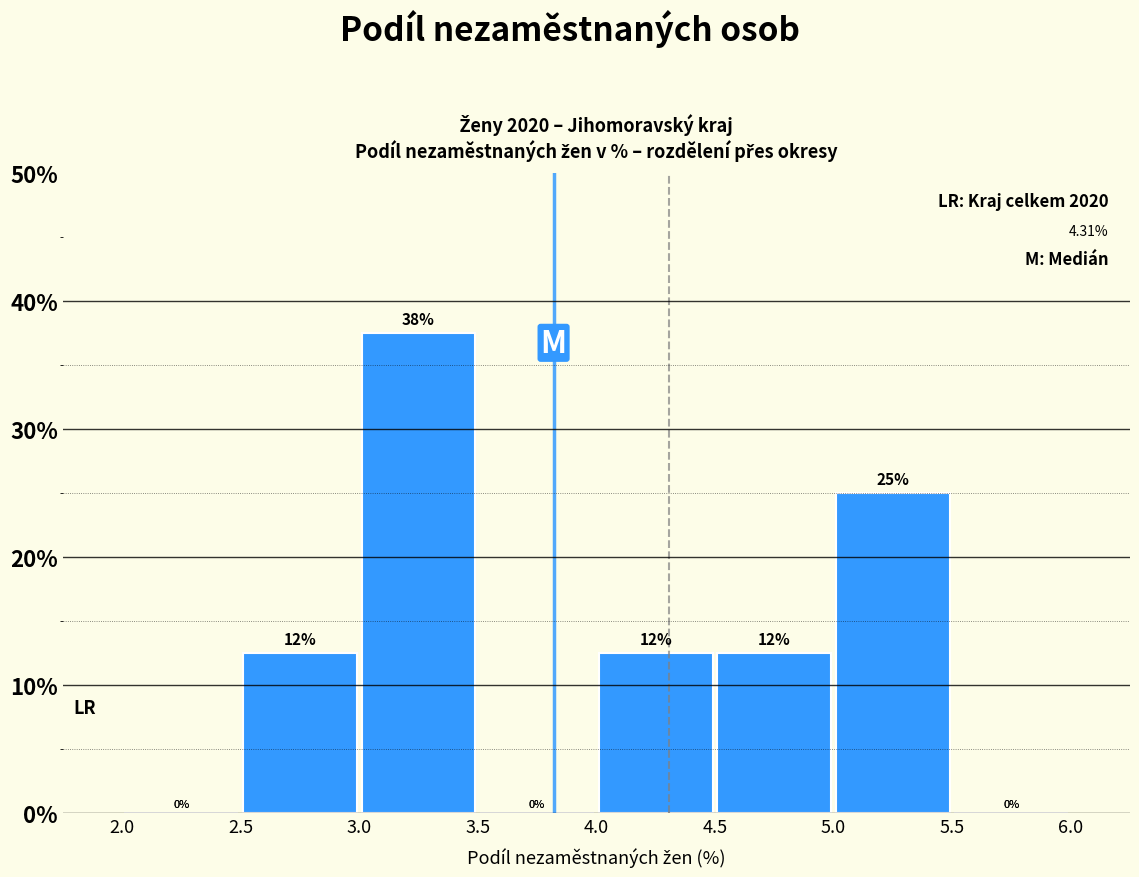

Which range on the x-axis has the tallest bar?

3.0 to 3.5